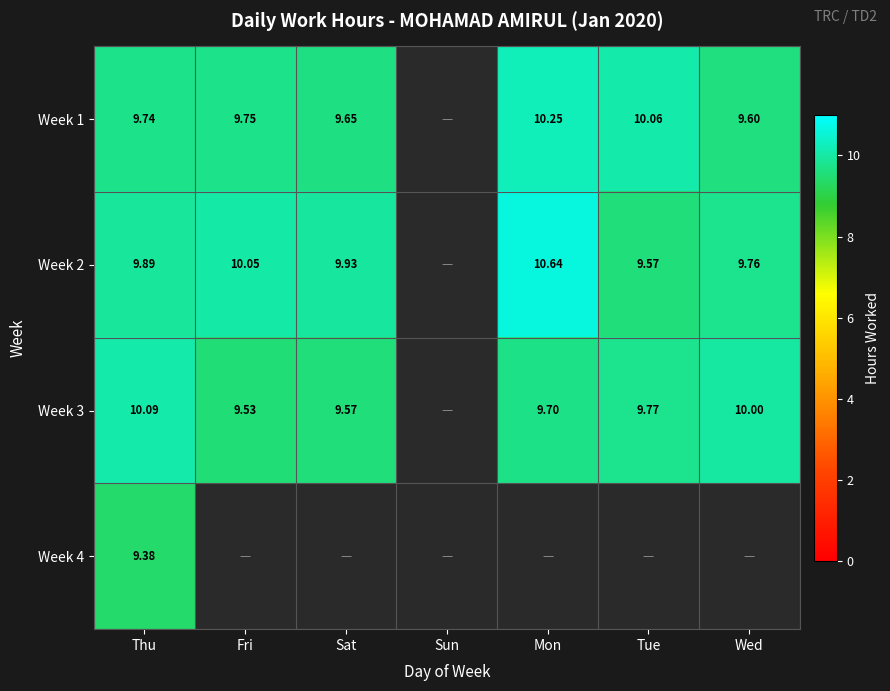

Is the value of Week 2 at Fri greater than the value of Week 3 at Wed?

Yes